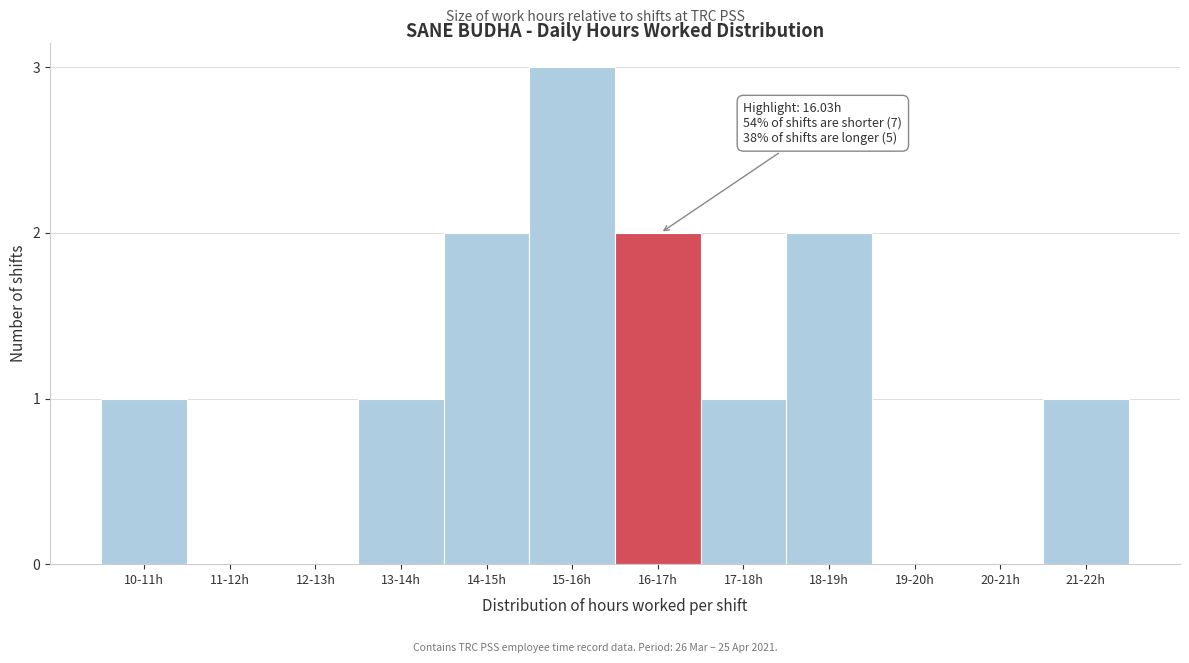

Reading left to right, extract all data points from this chart.

10-11h=1	11-12h=0	12-13h=0	13-14h=1	14-15h=2	15-16h=3	16-17h=2	17-18h=1	18-19h=2	19-20h=0	20-21h=0	21-22h=1